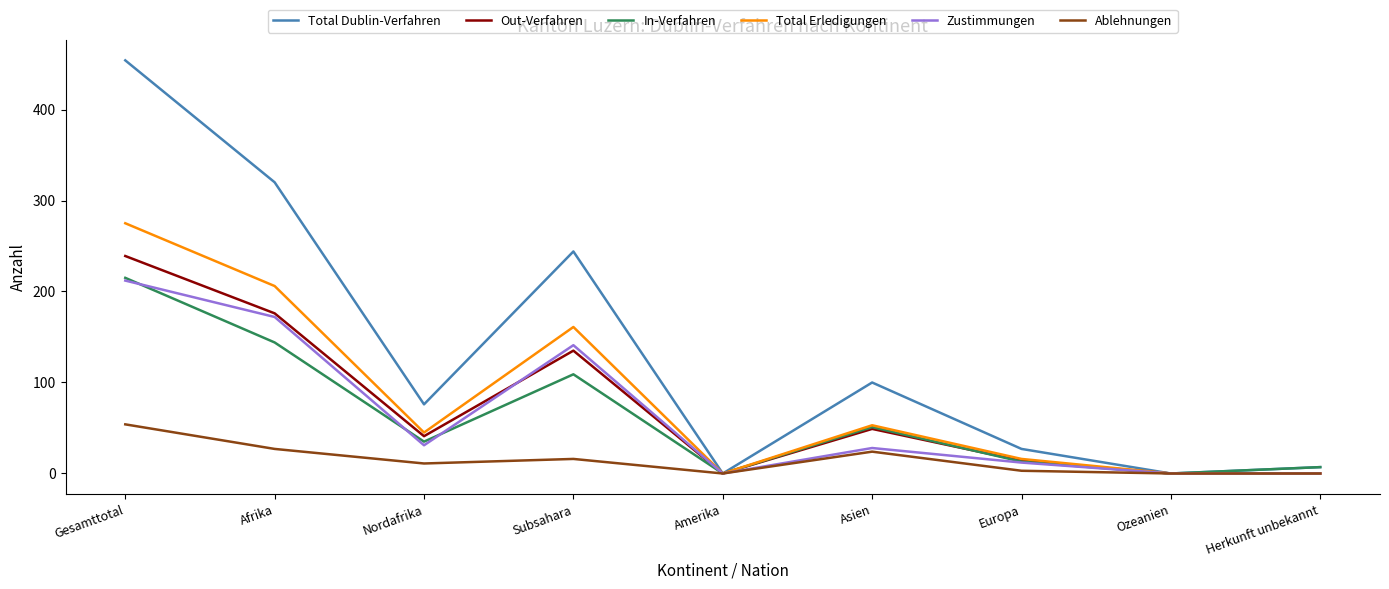

Read the In-Verfahren value at Subsahara.

109